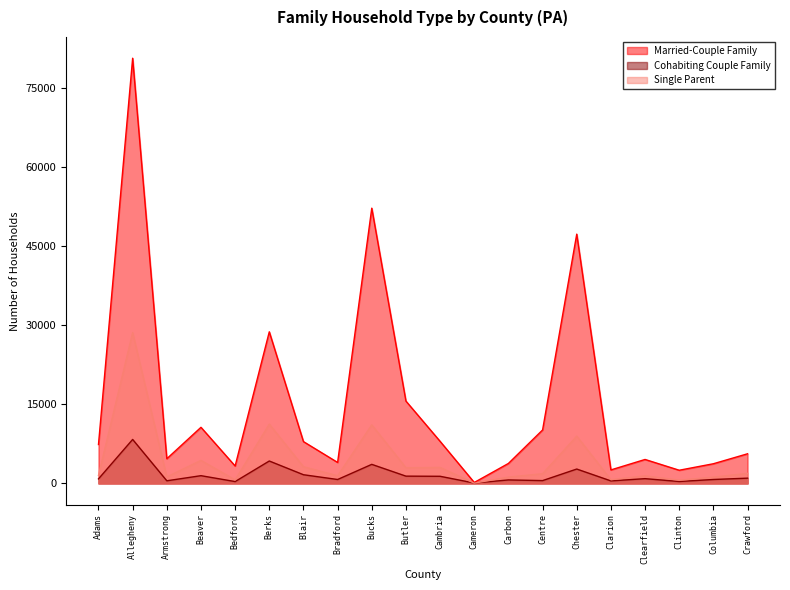

Does the chart have visible grid lines?

No